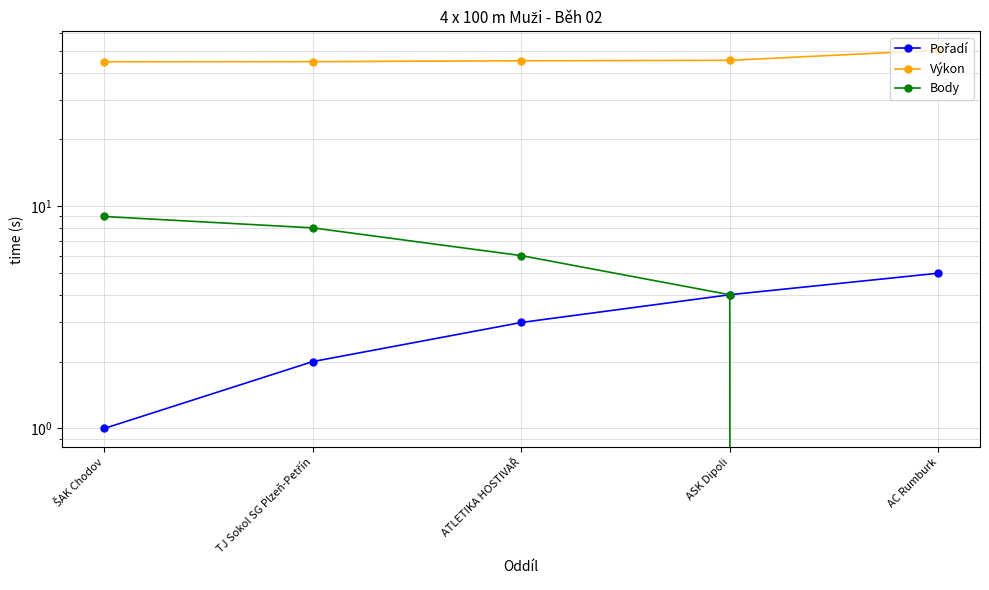

What value does the Pořadí series have at ŠAK Chodov?

1.0